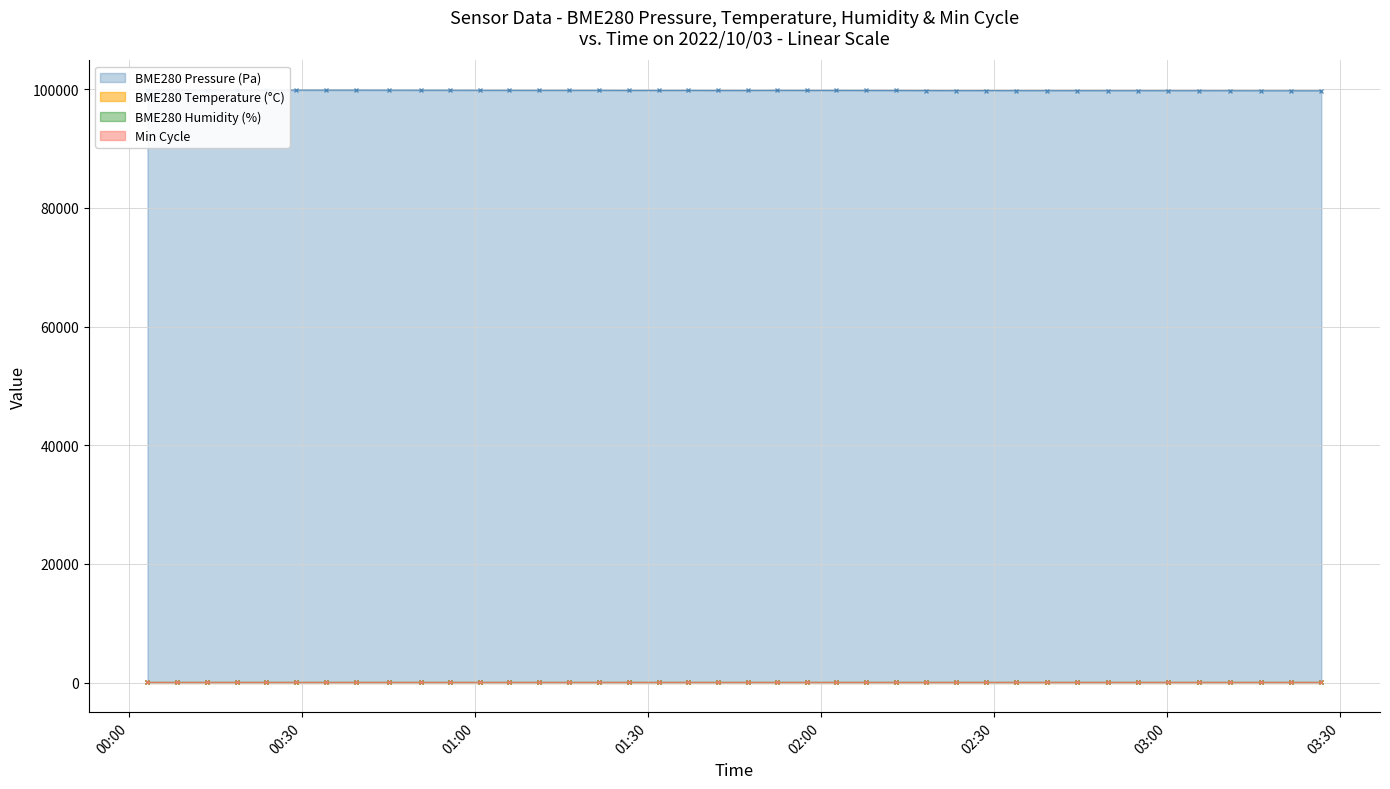

At which label is BME280_temperature closest to 12?

2022/10/03 01:00:50